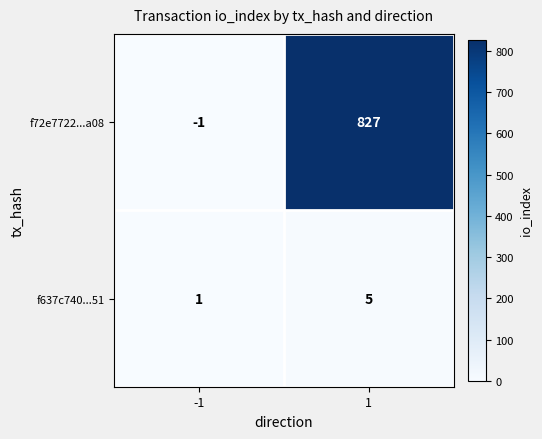

What is the difference between the f637c740...51 values at -1 and 1?

4